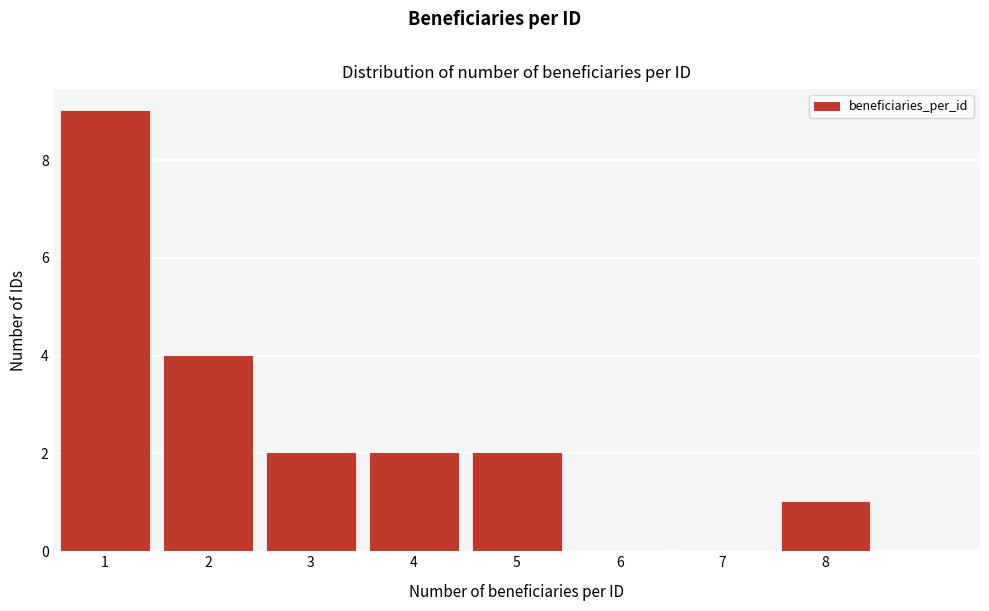

Reading right to left, transcribe all the data shown in this chart.

8=1	7=0	6=0	5=2	4=2	3=2	2=4	1=9